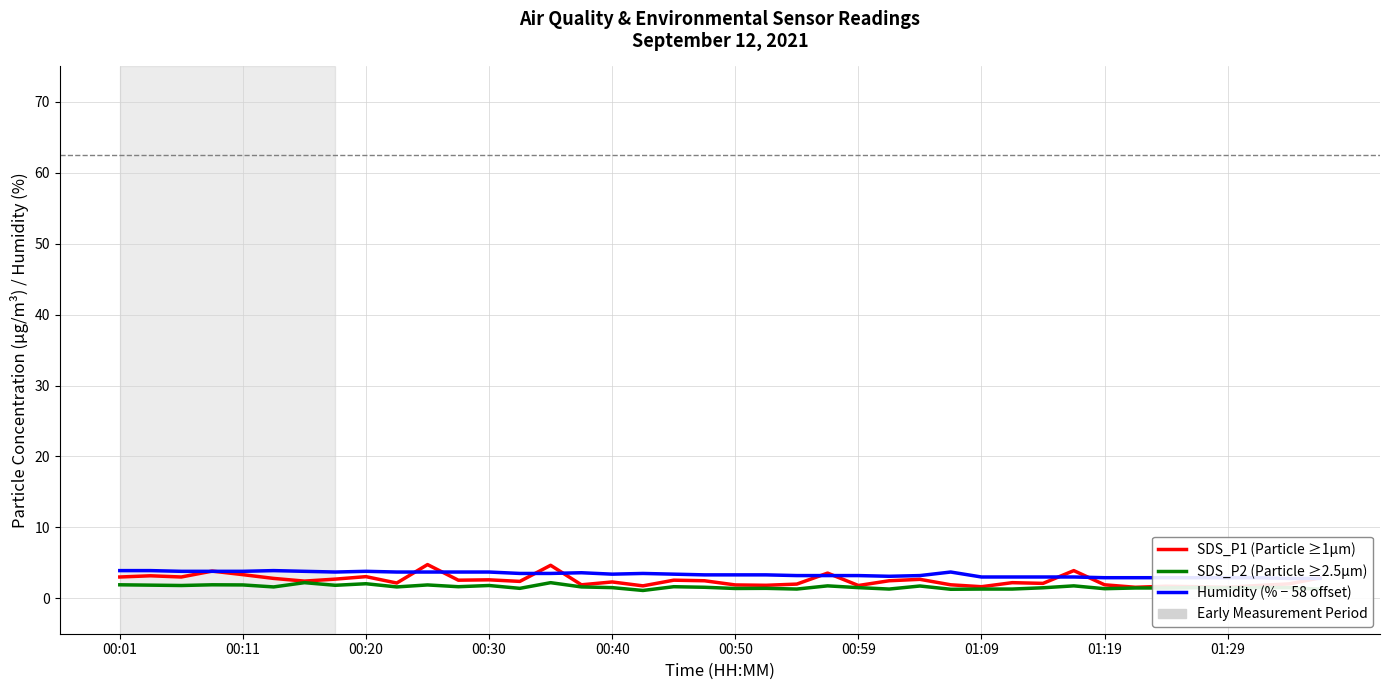

What is the value of the Humidity (% − 58 offset) point at the 24th from the left?

3.2